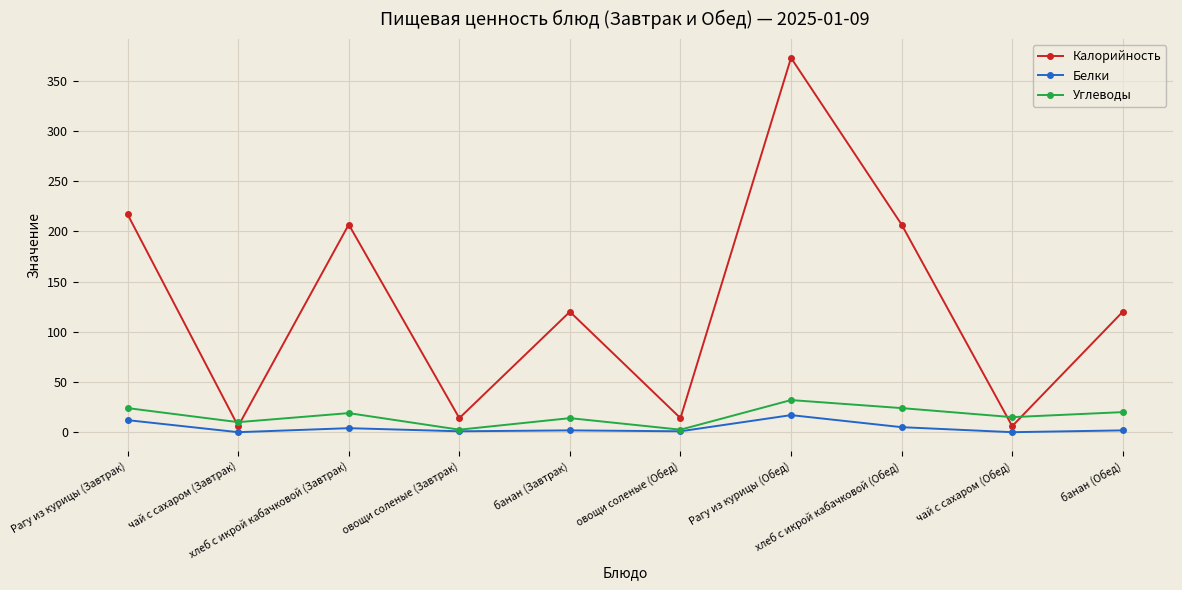

After their last crossing, which series has the higher values: Калорийность or Углеводы?

Калорийность